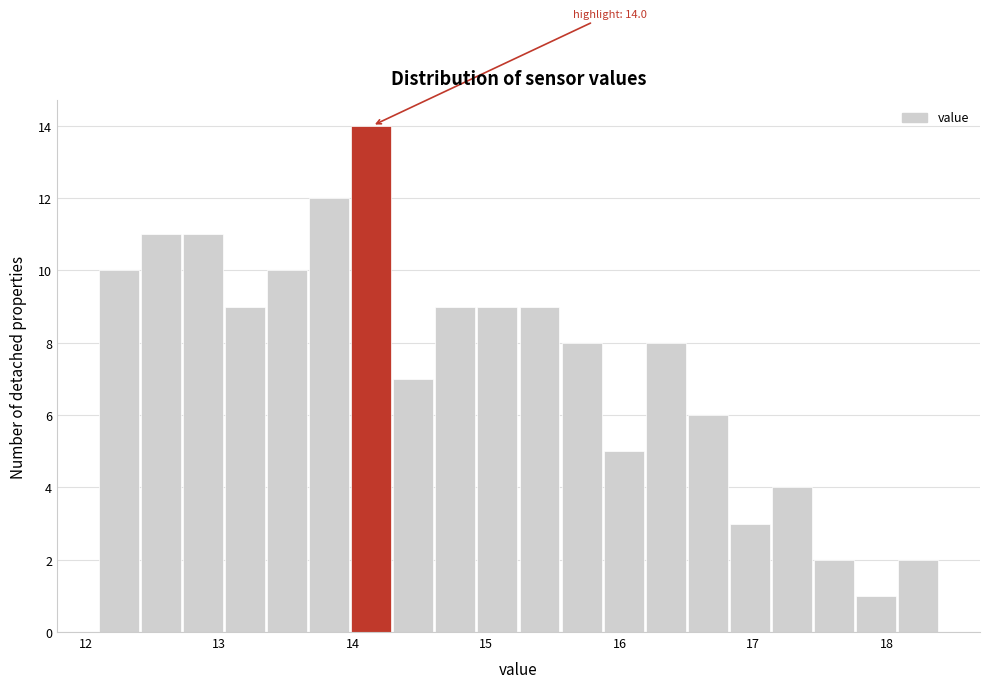

Read against the x-axis, roughly where is the centre of the tallest bar?

14.1